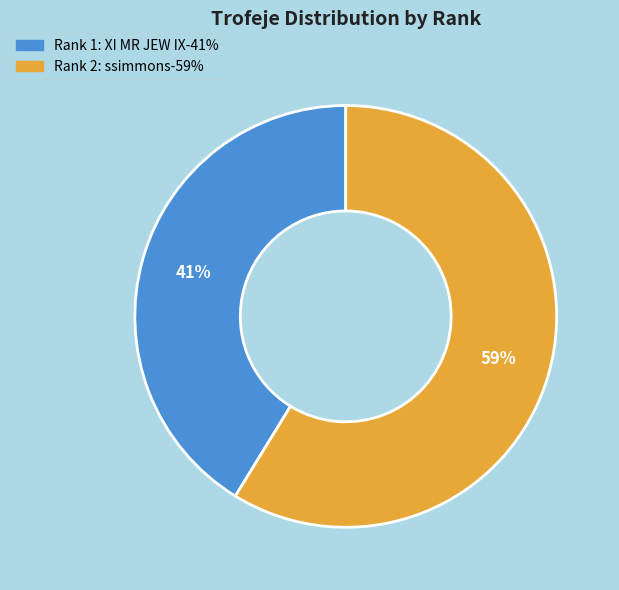

What percentage is the Rank 1: XI MR JEW IX slice, to the nearest percent?

41%